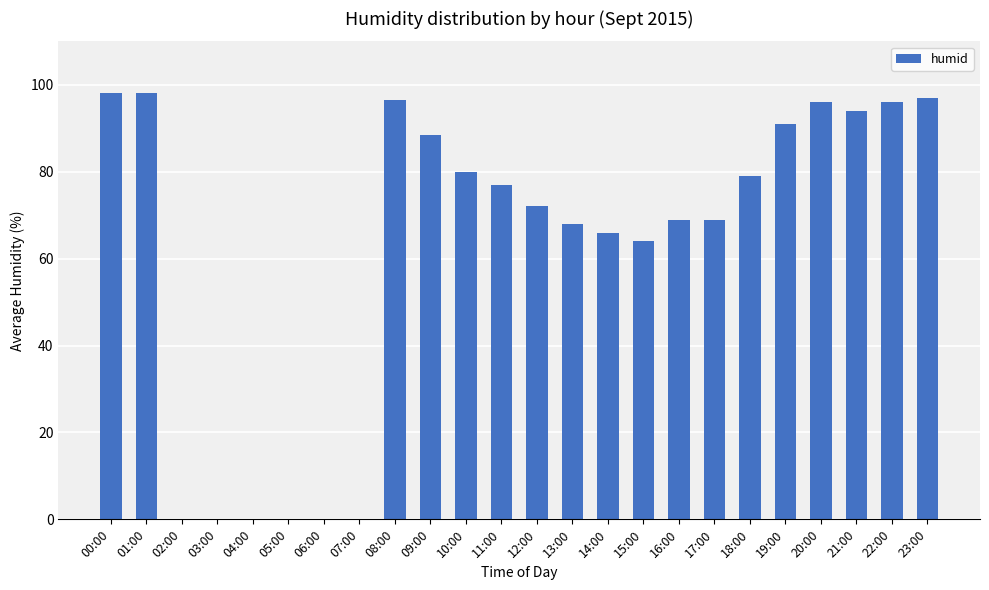

Are the bars horizontal?

No